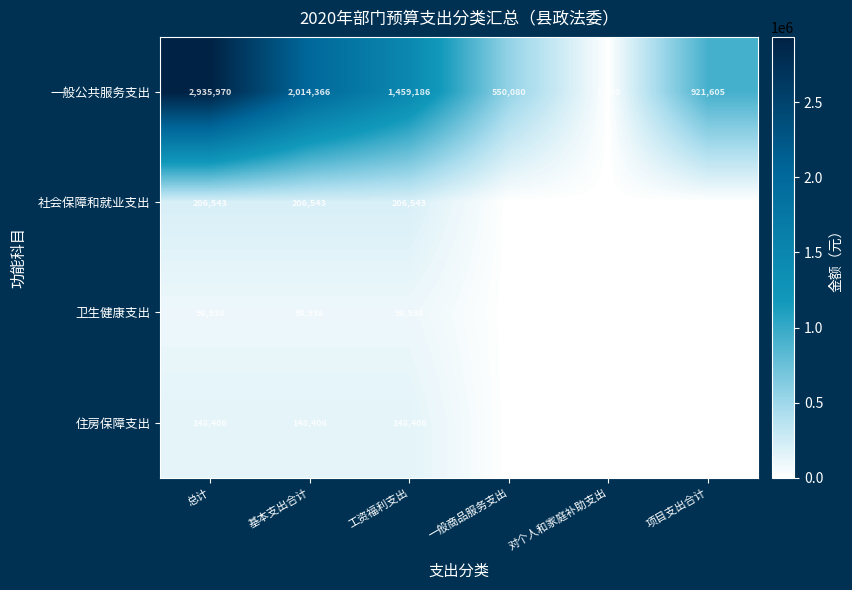

What is the difference between the second highest and minimum values in the 一般公共服务支出 series?

2009266